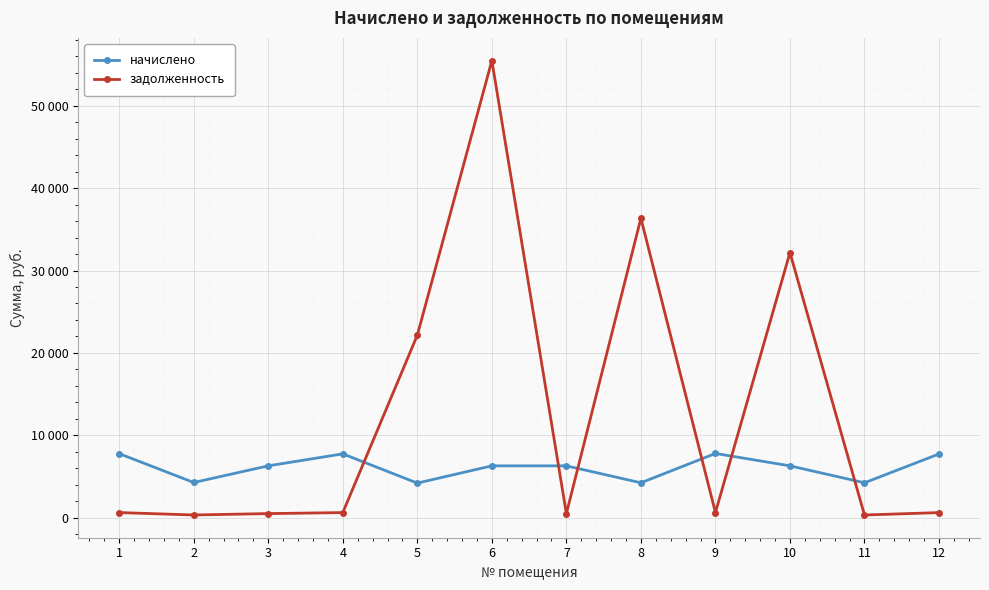

What are all the series names shown in the legend?

начислено, задолженность